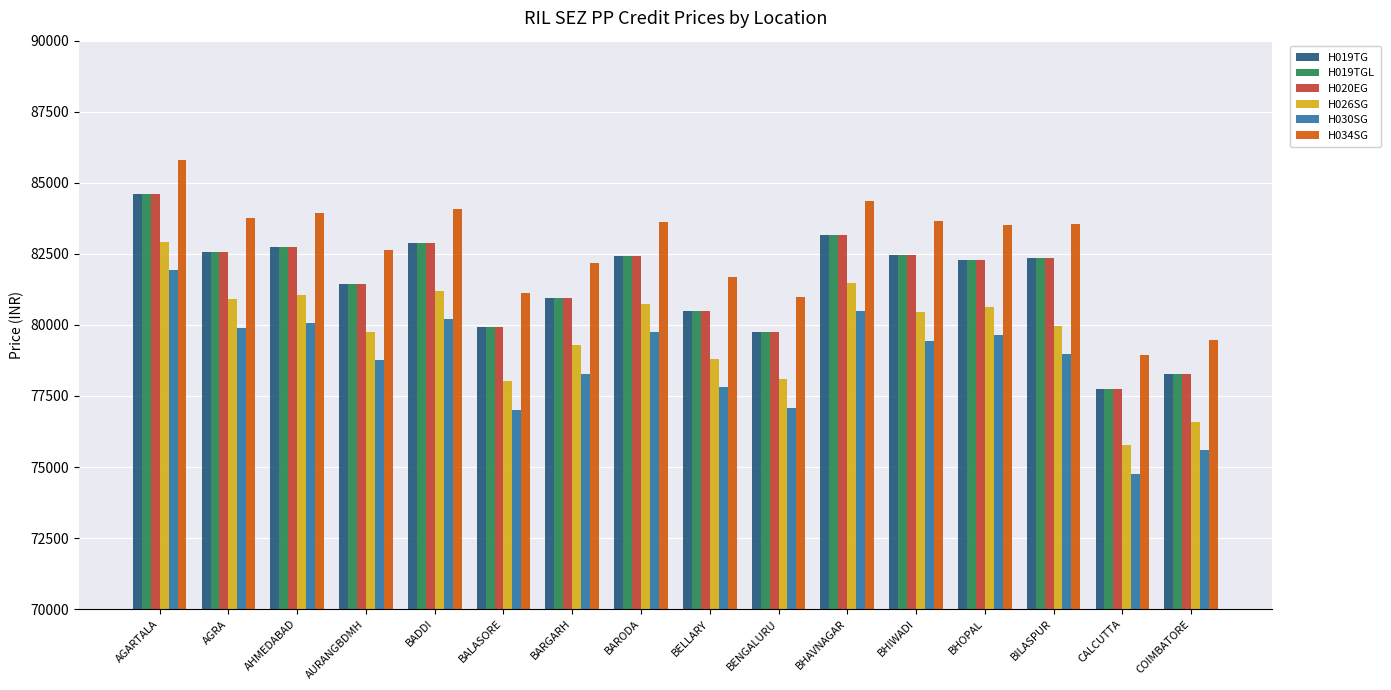

What is the highest value of the H026SG series?

82919